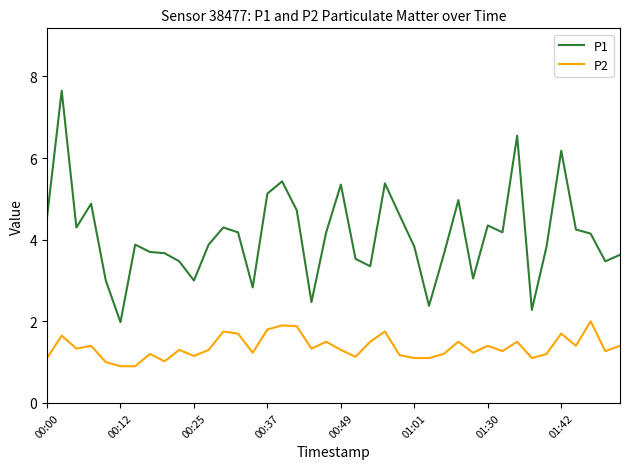

What is the highest value of the P1 series?

7.7